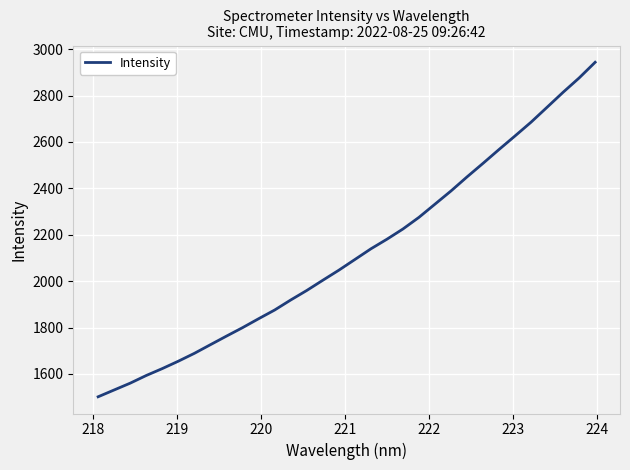

What is the minimum value shown in the chart?

1501.6